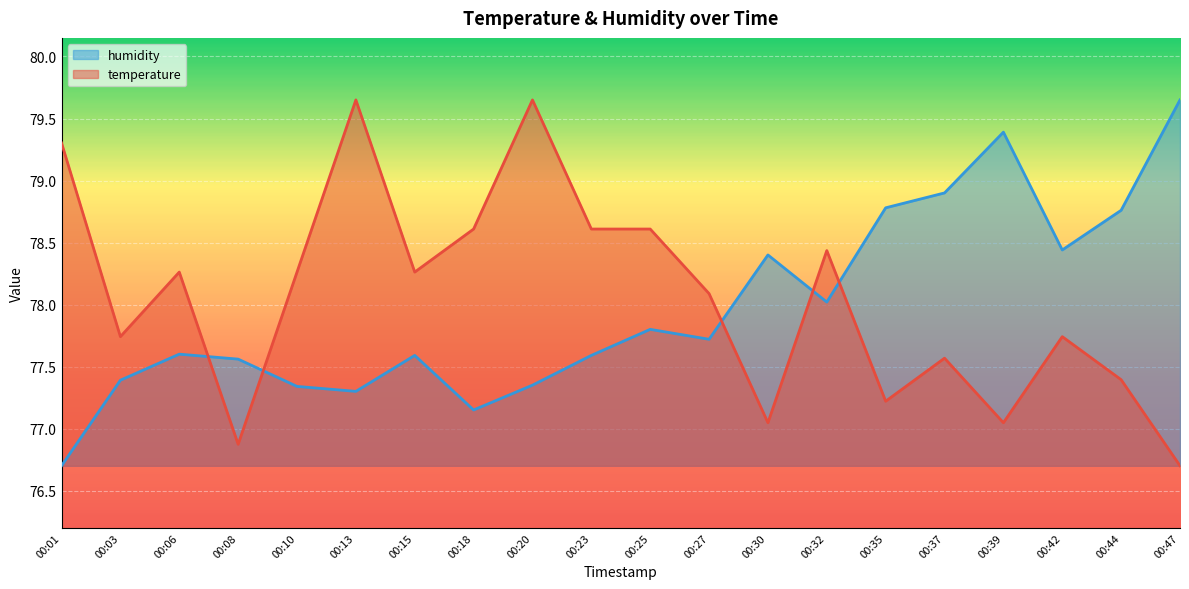

In temperature, how many points are higher than both neighbors (excluding endpoints)?

6